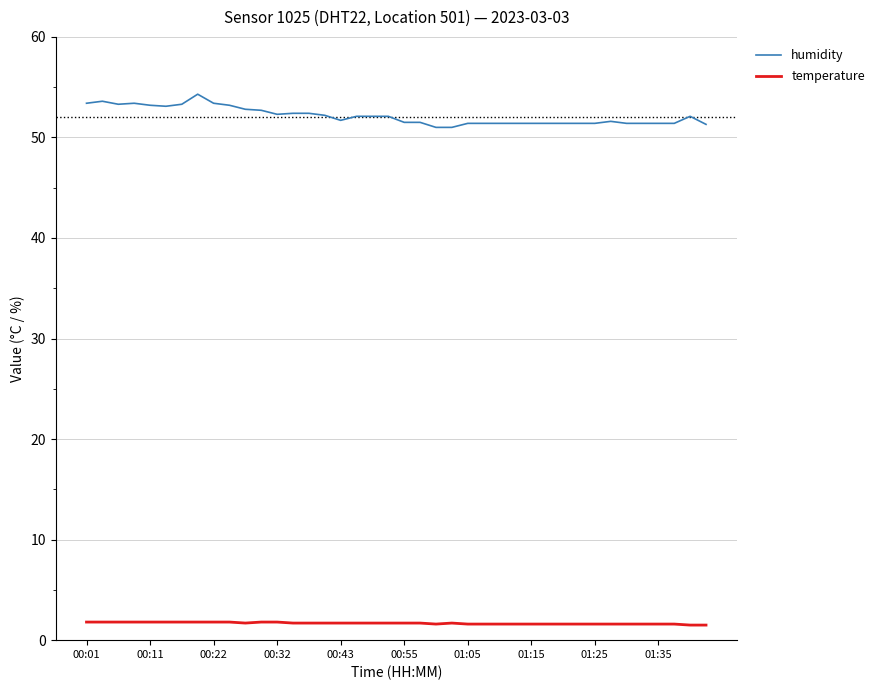

True or false: temperature and humidity intersect in this chart.

False